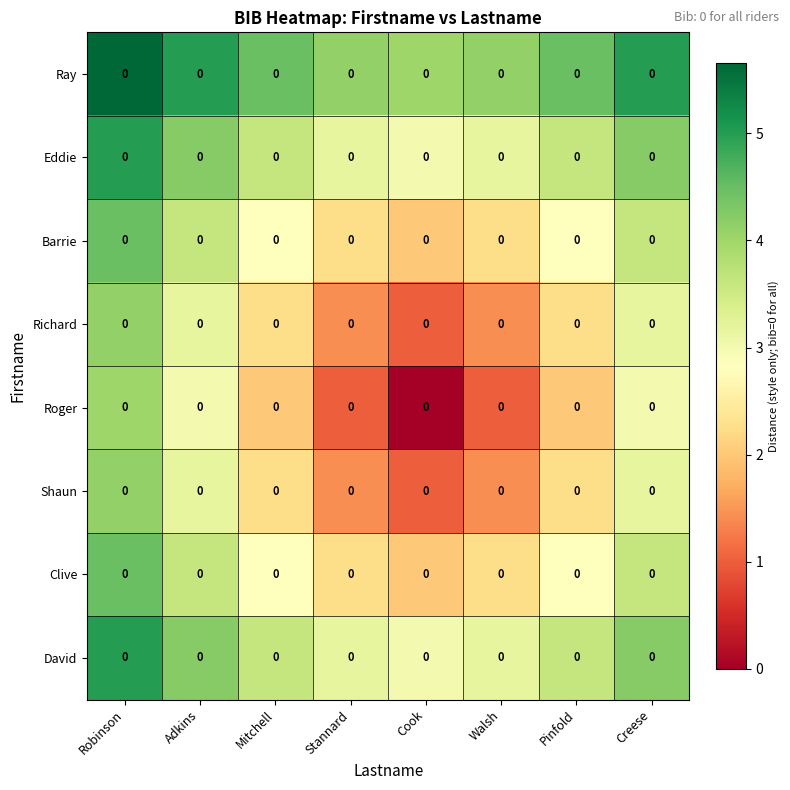

What is the spread (max minus min) of values at Stannard?

3.1